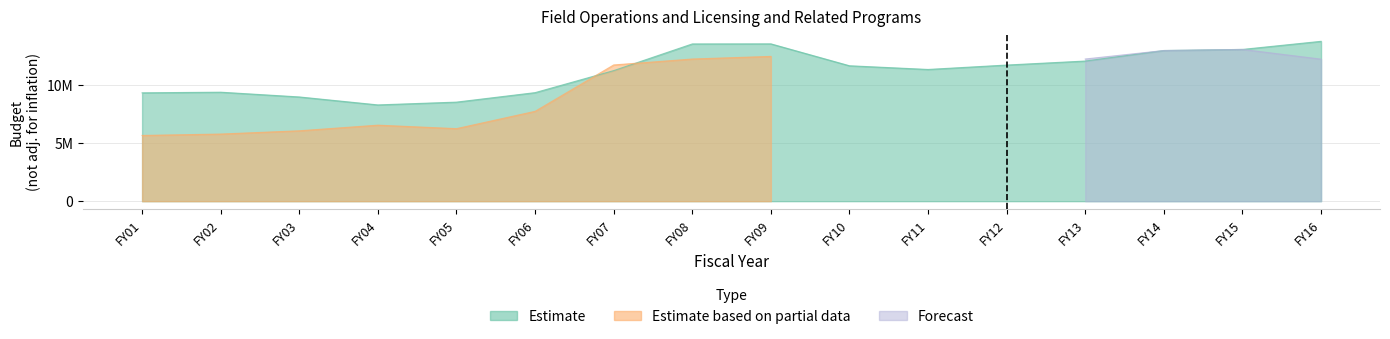

Where is the first local maximum for Estimate?

FY02